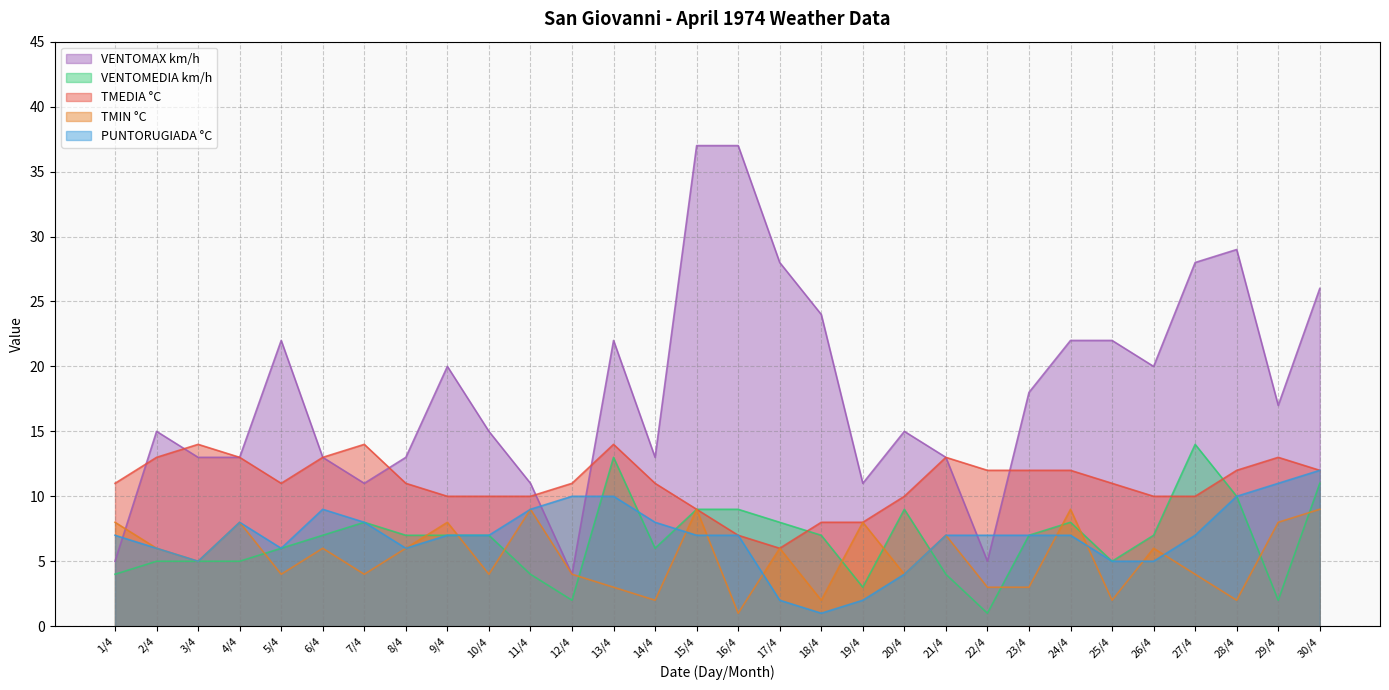

Rank the series at 16/4 from highest to lowest value.

VENTOMAX km/h, VENTOMEDIA km/h, TMEDIA °C, PUNTORUGIADA °C, TMIN °C